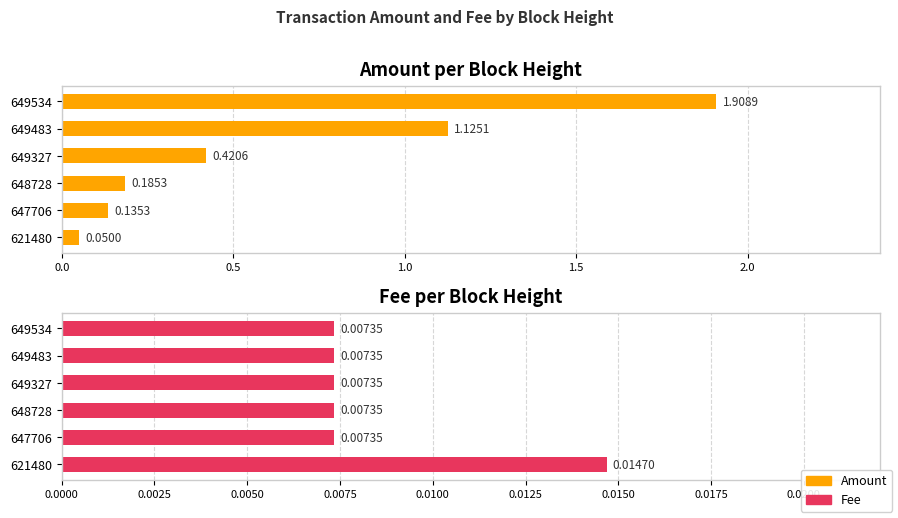

What is the average value of the Amount series?

0.6